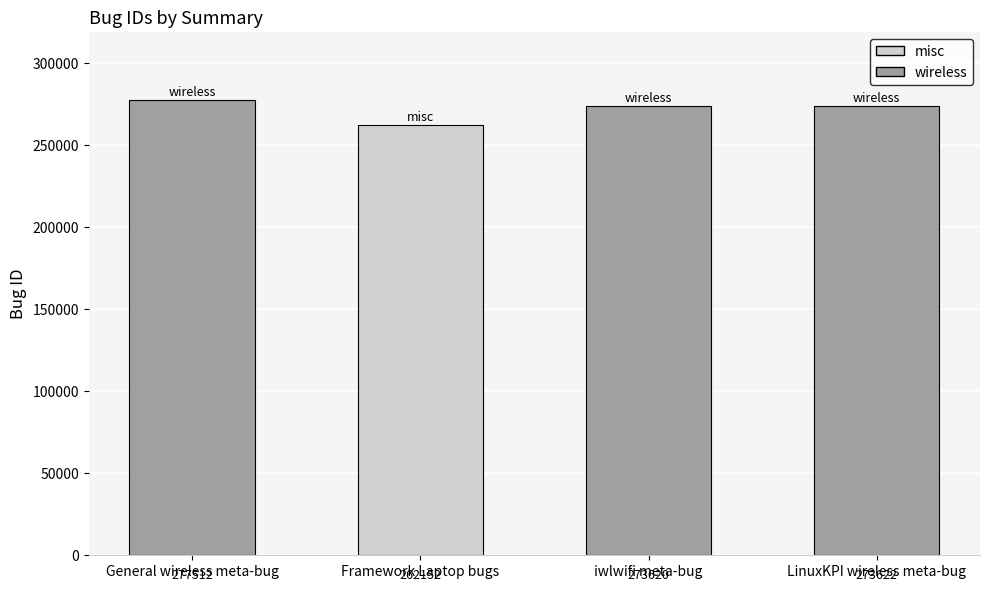

Count the number of data series in this chart.

1